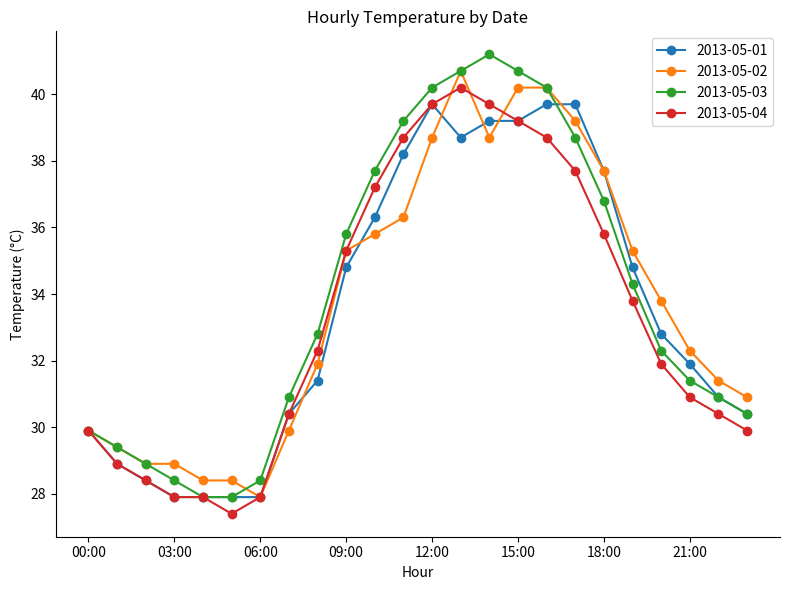

At how many categories does at least one series exceed 39?

7